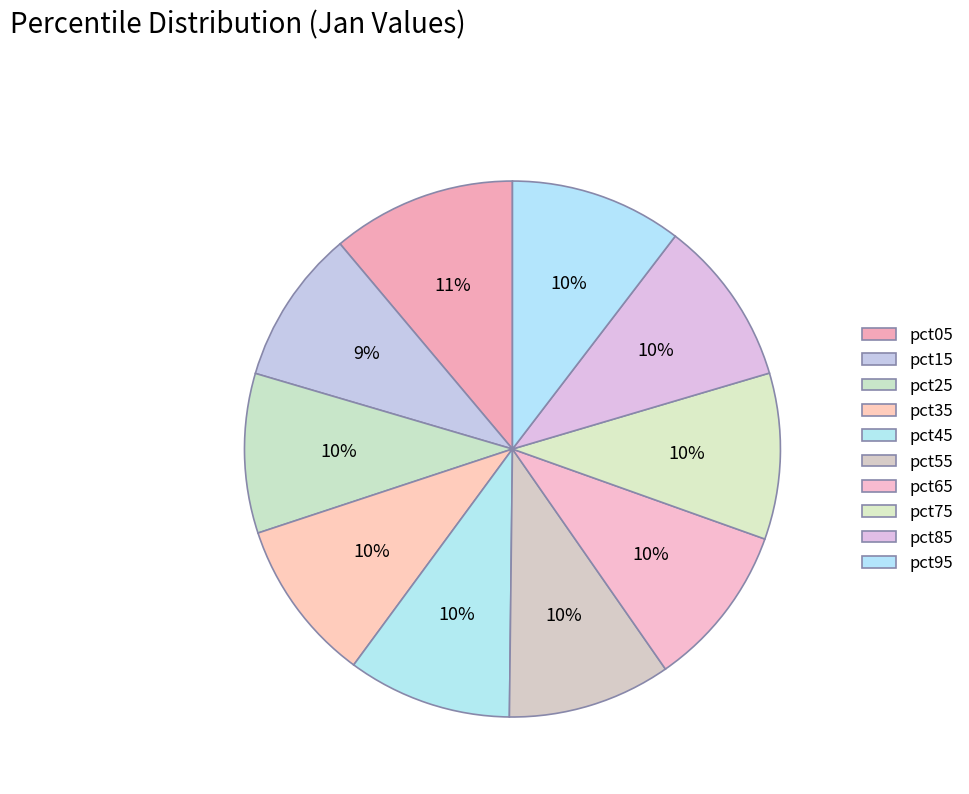

Does pct95 account for over 50% of the chart?

No